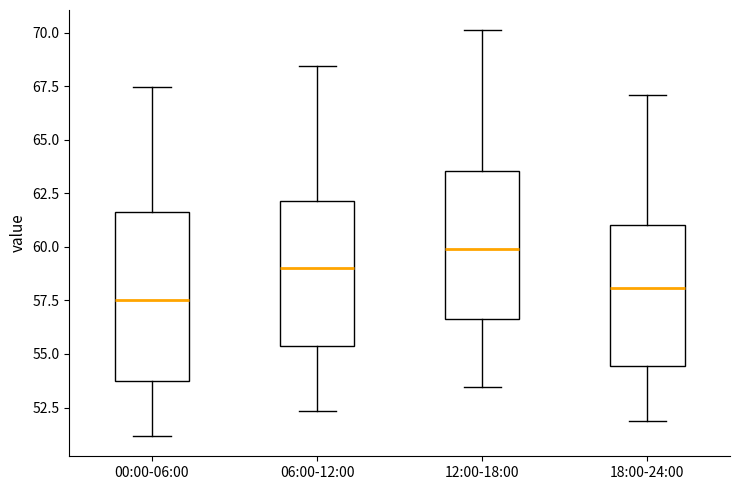

Which box's median line is the highest?

12:00-18:00